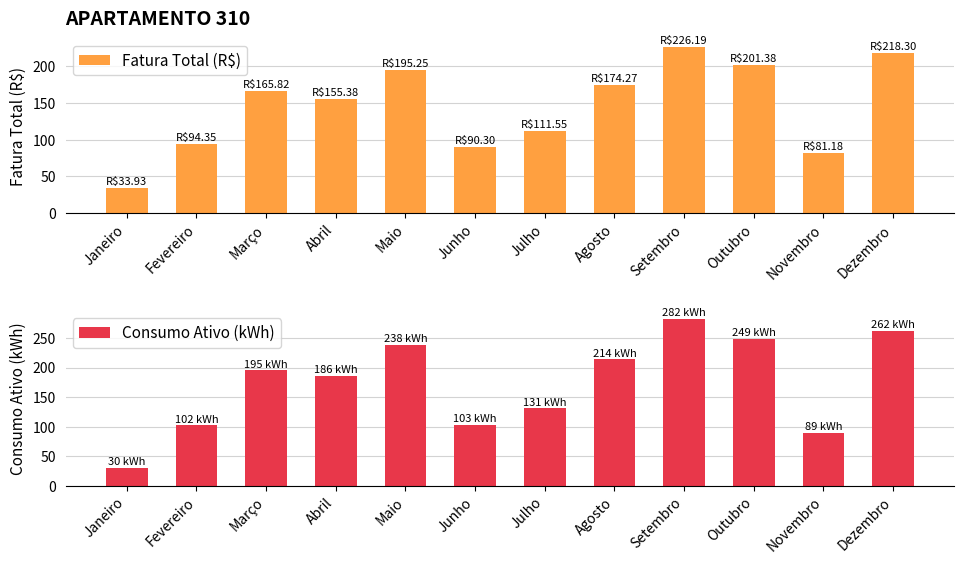

Between Março and Setembro, which is larger?

Setembro